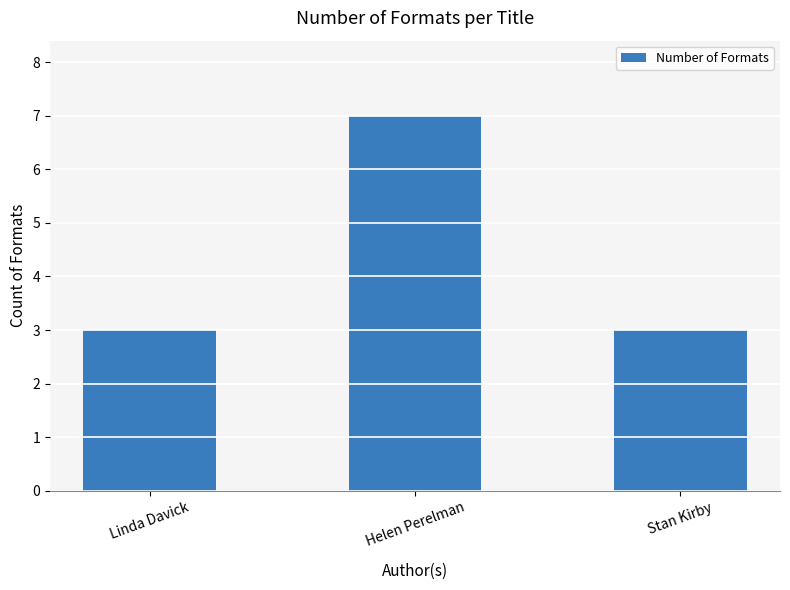

True or false: the data shows 3 at Linda Davick.

True